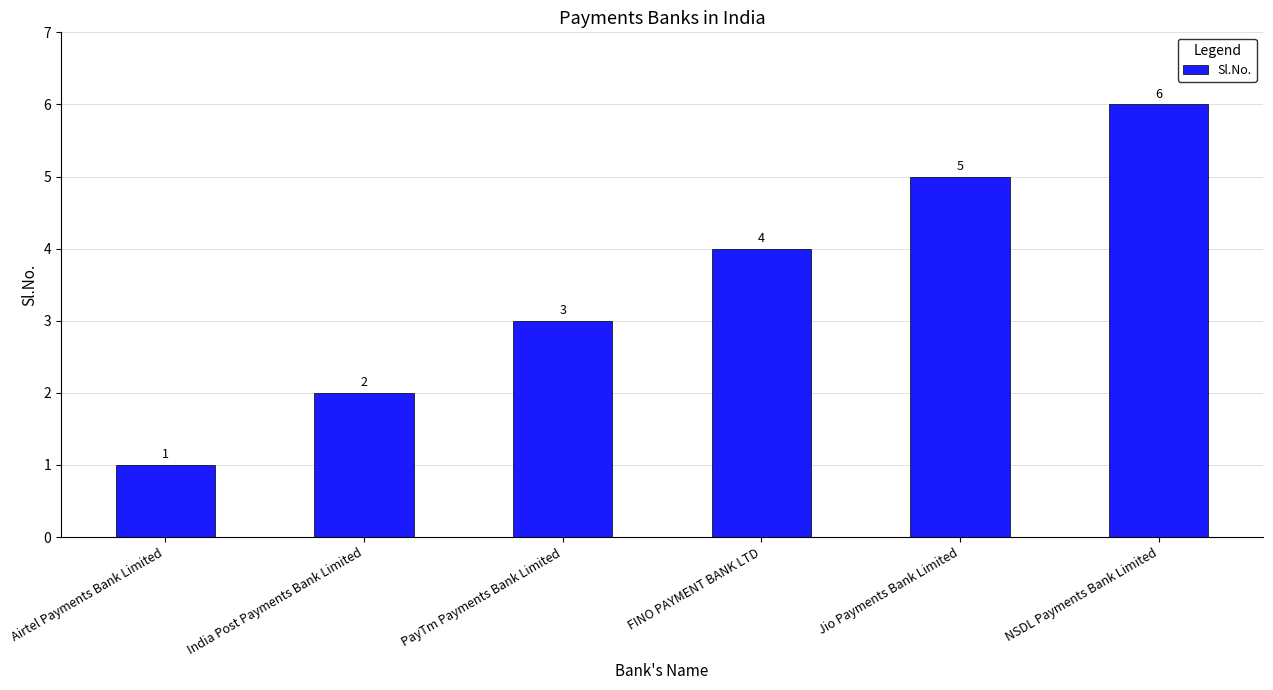

List the labels in order of value, largest first.

NSDL Payments Bank Limited, Jio Payments Bank Limited, FINO PAYMENT BANK LTD, PayTm Payments Bank Limited, India Post Payments Bank Limited, Airtel Payments Bank Limited